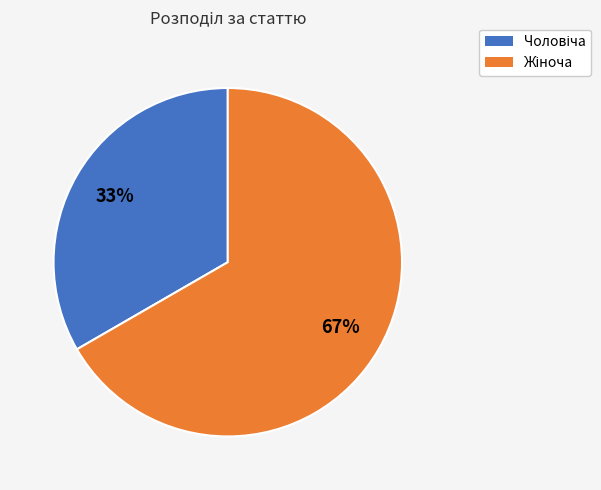

Is there any slice that represents more than half of the pie?

Yes